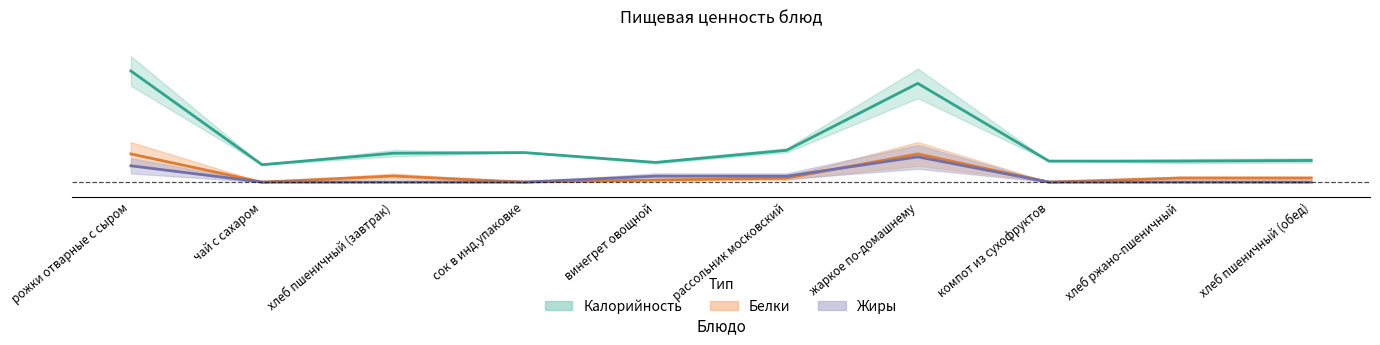

What is the total value across all series at винегрет овощной?

0.1